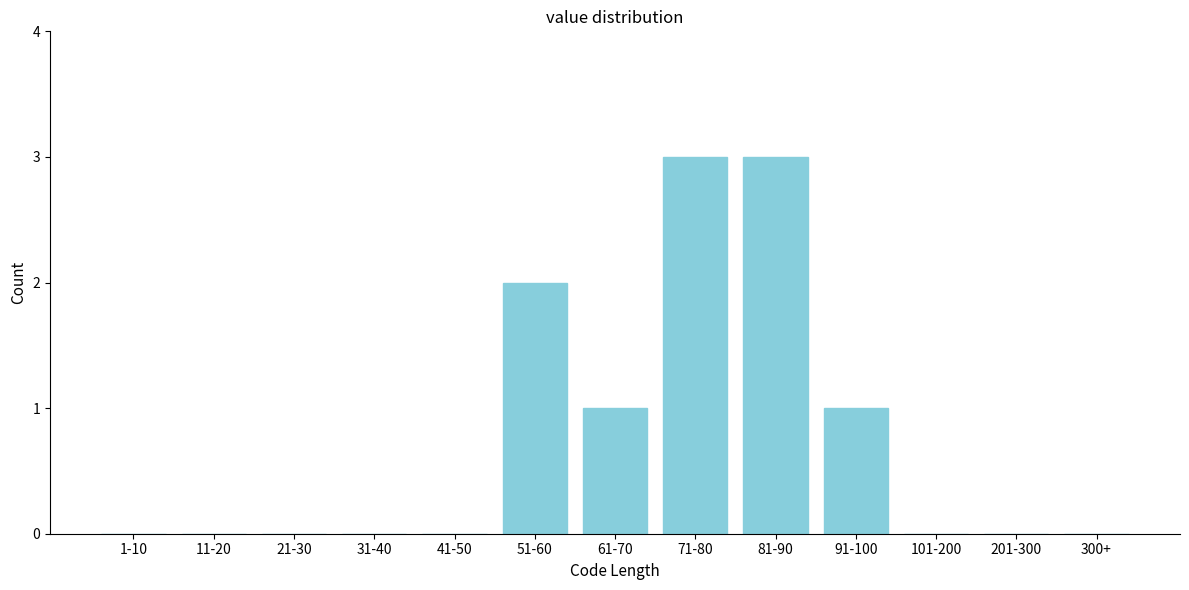

Reading left to right, extract all data points from this chart.

1-10=0	11-20=0	21-30=0	31-40=0	41-50=0	51-60=2	61-70=1	71-80=3	81-90=3	91-100=1	101-200=0	201-300=0	300+=0